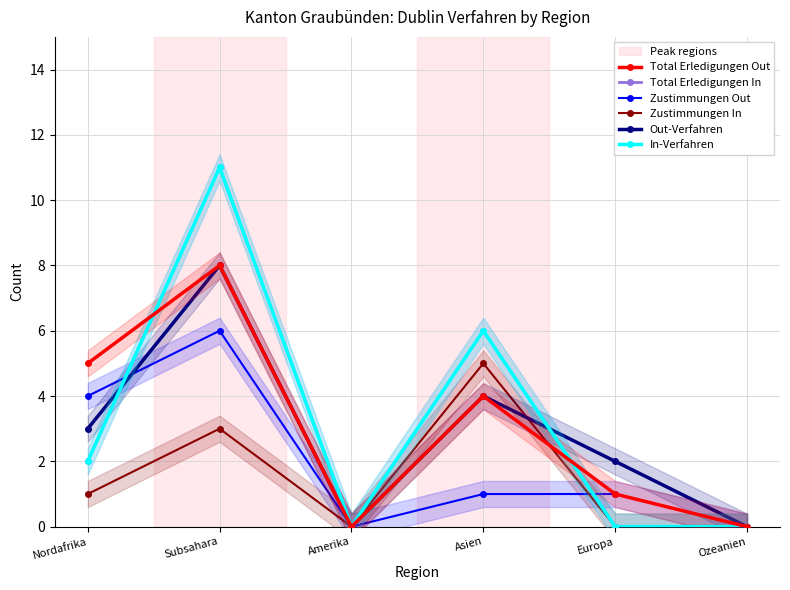

Is this an area chart (filled region under the line)?

No